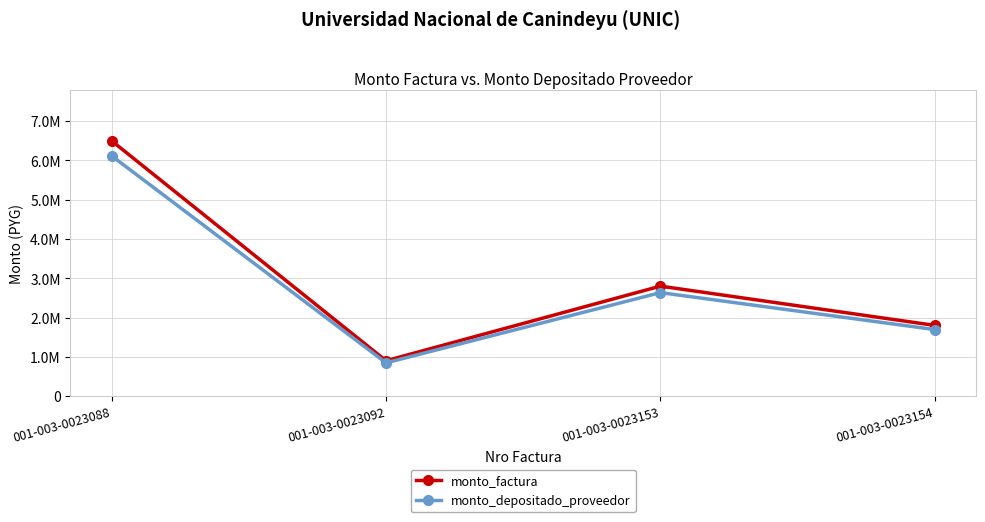

At which label is monto_depositado_proveedor closest to 3481868?

001-003-0023153